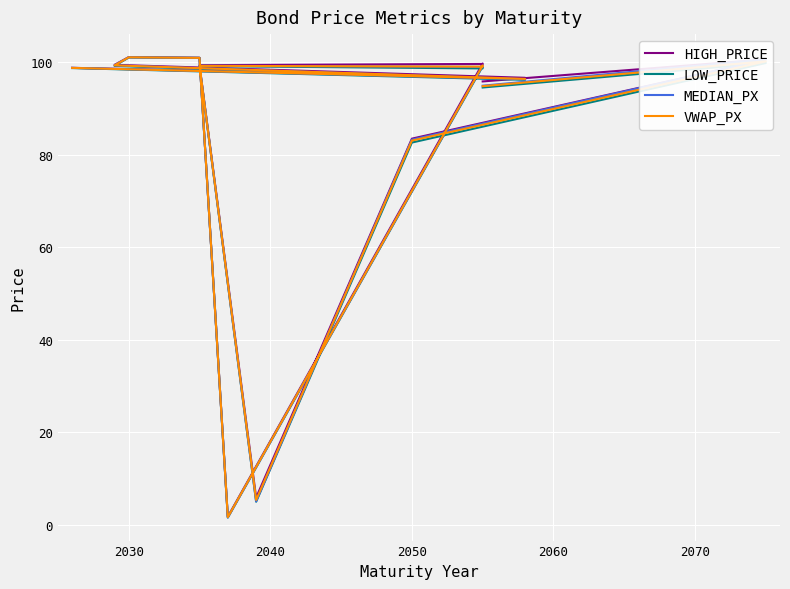

Read the LOW_PRICE value at 2040.

99.3